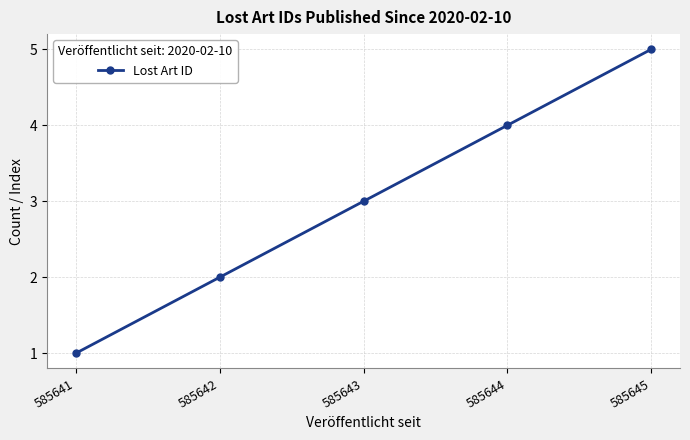

What is the value of the 2nd point from the left?

2